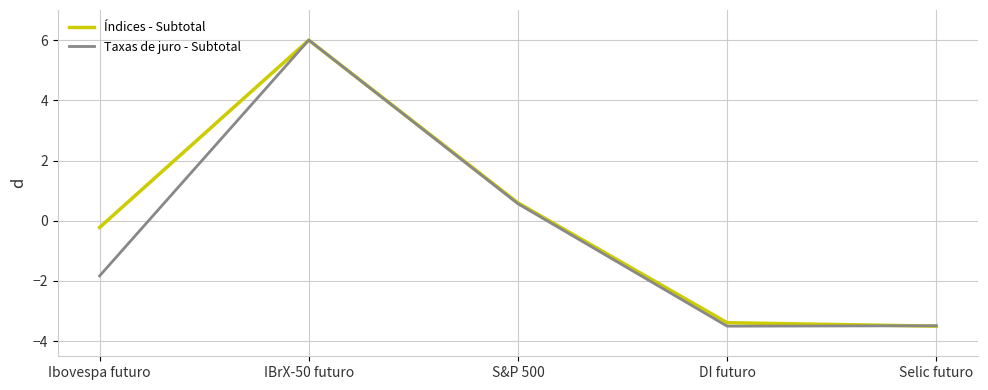

At which label is Taxas de juro - Subtotal closest to 1?

S&P 500